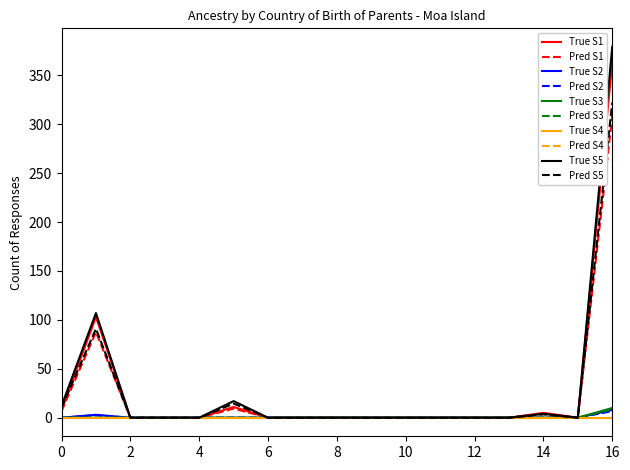

At how many categories does at least one series exceed 356?

1